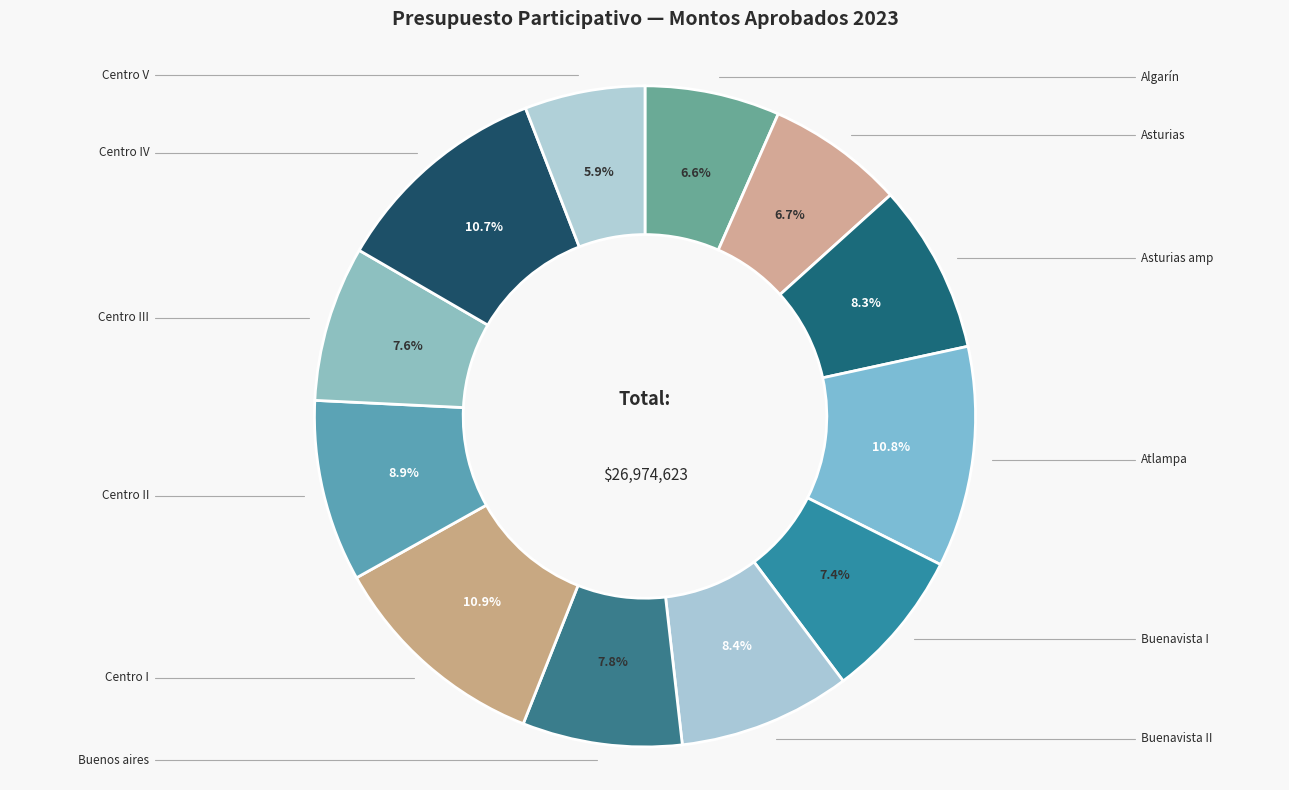

What percentage is NOT represented by Centro V?

94.1%